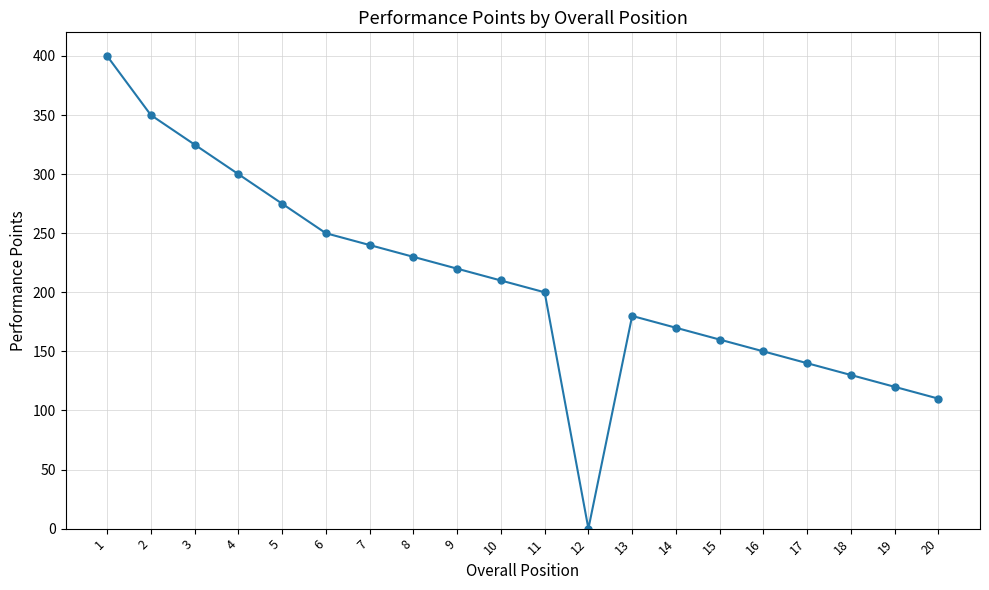

Approximately how many times larger is the value at 2 compared to 18?

2.7